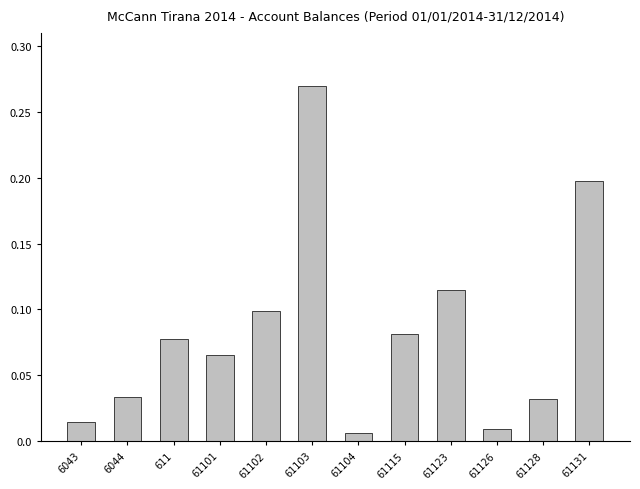

What is the label of the 11th bar from the right?

6044